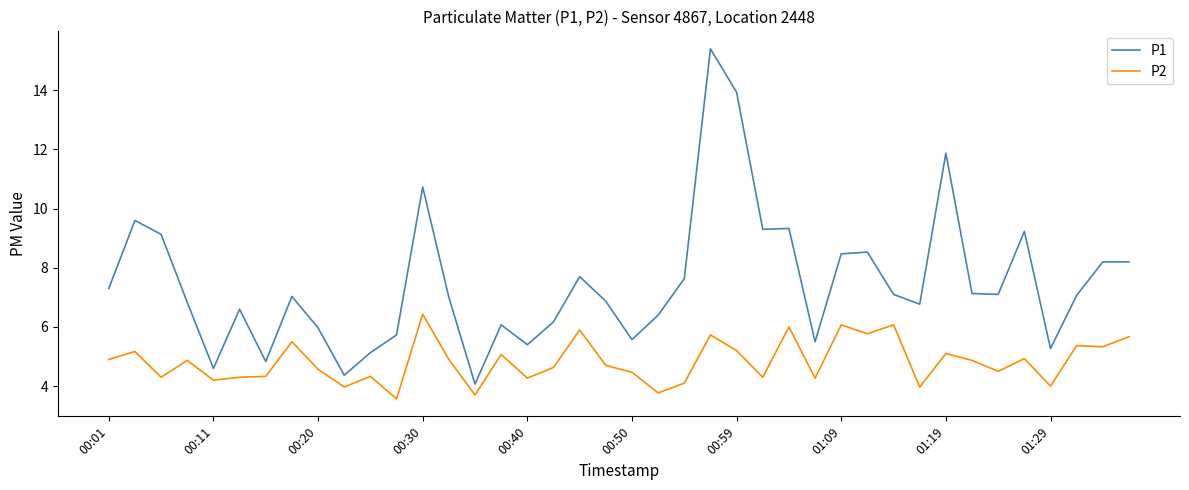

True or false: P1 and P2 cross at least once.

False